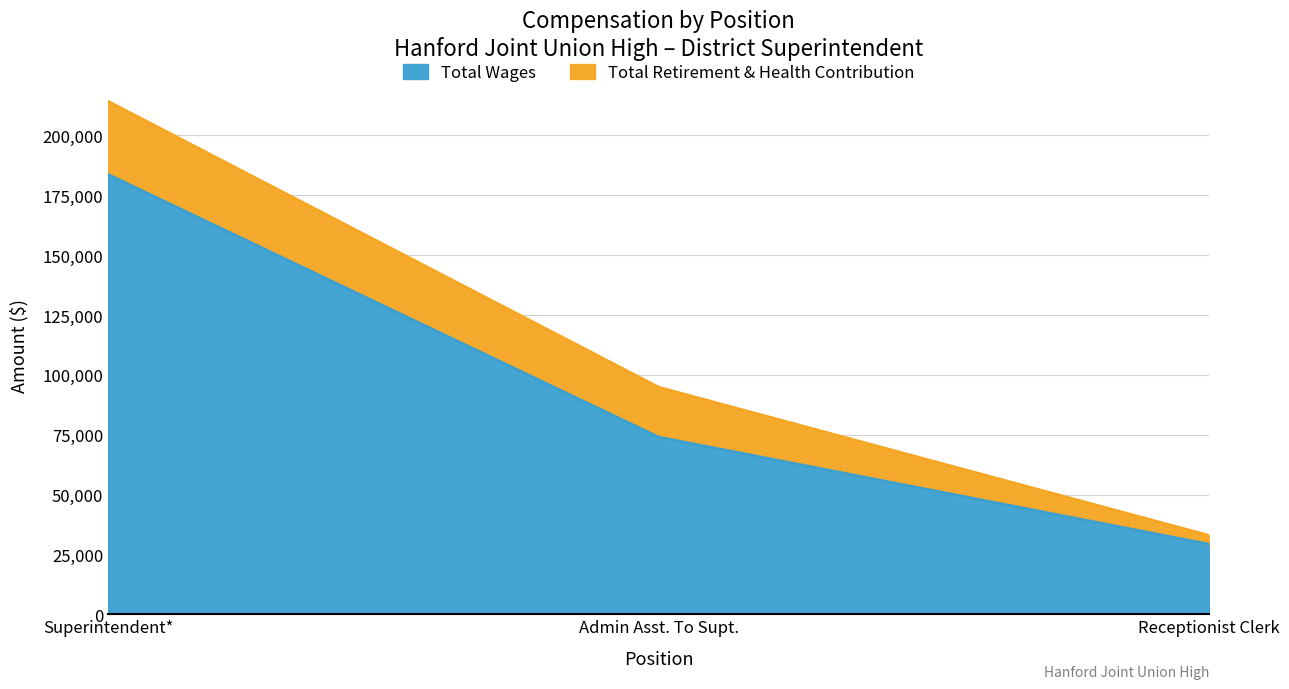

The value at Admin Asst. To Supt. is 74029. True or false?

True